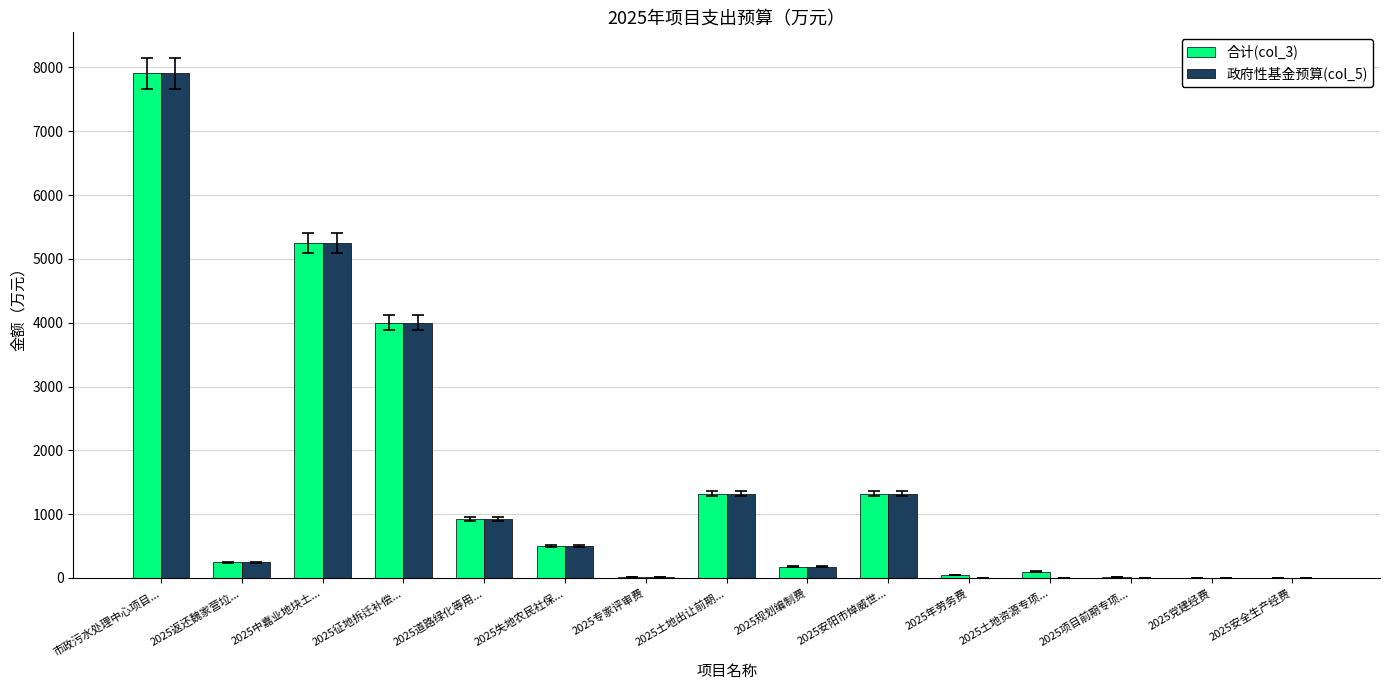

At which label does 政府性基金预算(col_5) first exceed 247?

市政污水处理中心项目...